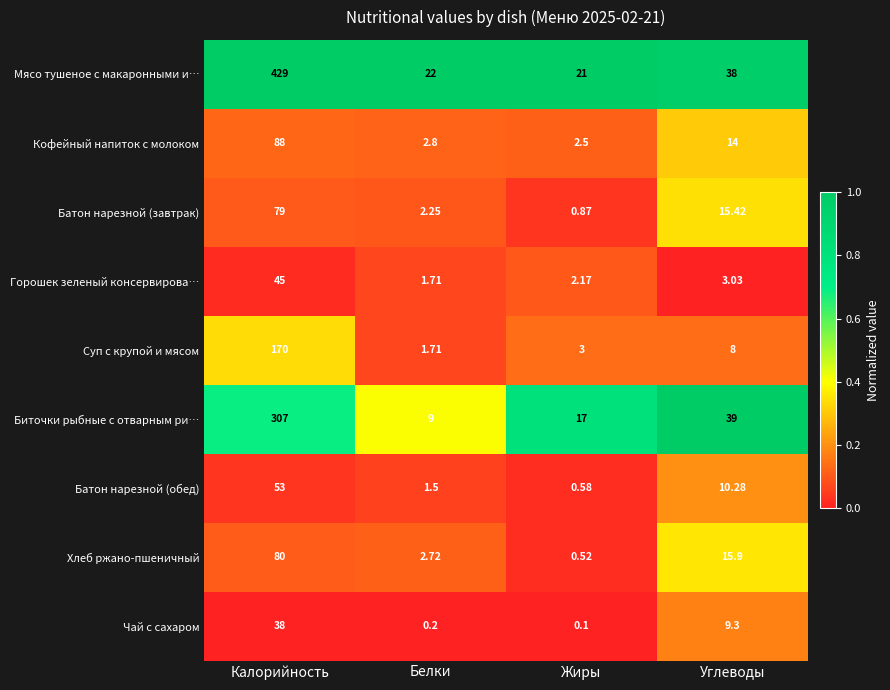

At which label is Батон нарезной (обед) closest to 26?

Углеводы